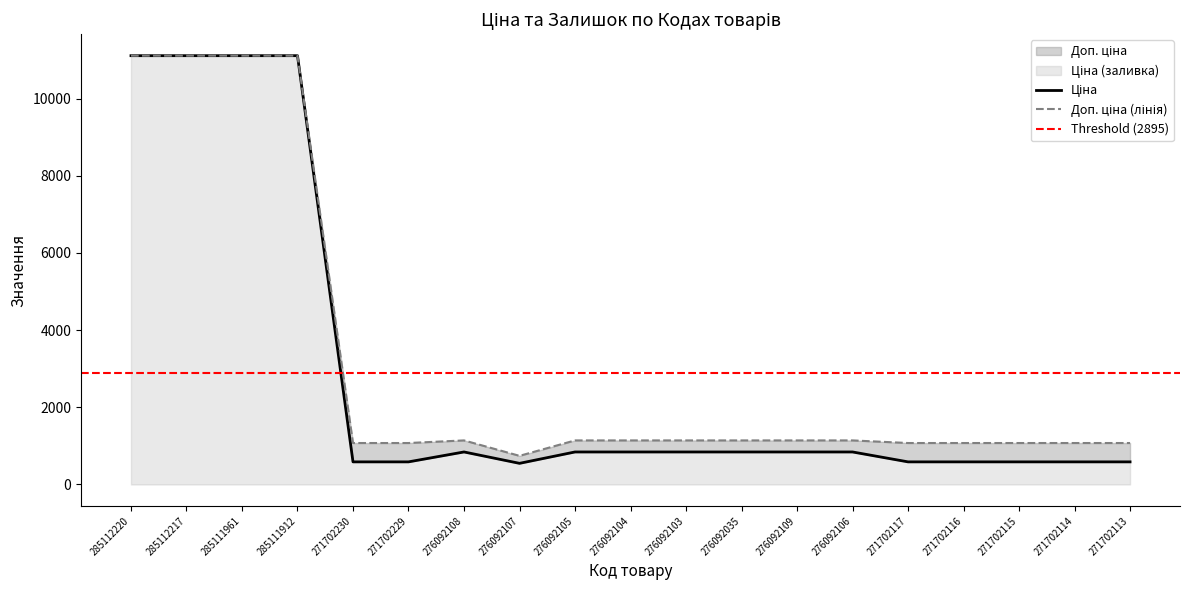

In Доп. ціна, how many points are higher than both neighbors (excluding endpoints)?

1